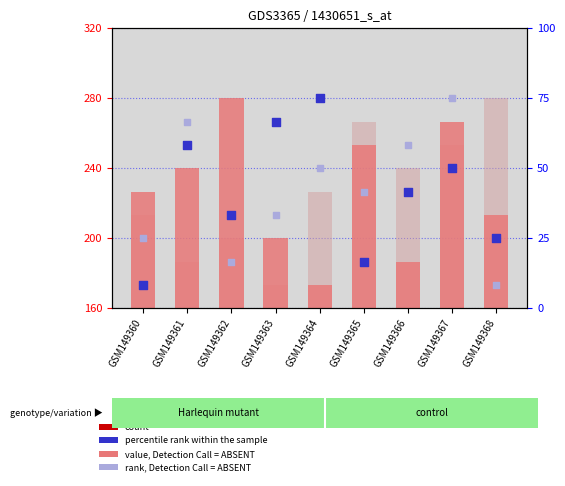

Which series reaches the minimum Y coordinate?

col_5 (value, DA=ABSENT)